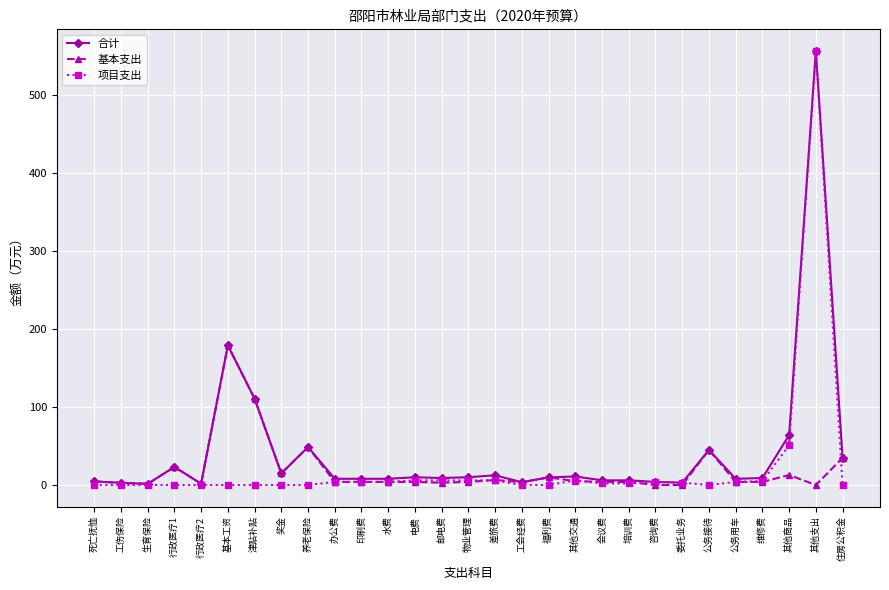

What is the label of the 24th point from the right?

基本工资